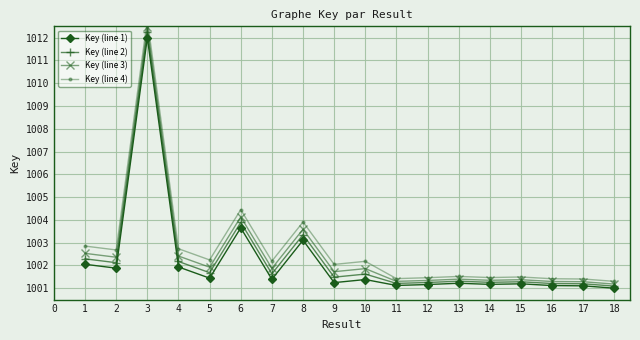

Reading left to right, list all the values displayed in this chart.

Key (line 1): 1002.0	1001.9	1012.0	1001.9	1001.4	1003.7	1001.4	1003.1	1001.2	1001.4	1001.1	1001.2	1001.2	1001.2	1001.2	1001.1	1001.1	1001.0
Key (line 2): 1002.3	1002.1	1012.2	1002.2	1001.7	1003.9	1001.6	1003.3	1001.5	1001.6	1001.2	1001.3	1001.3	1001.3	1001.3	1001.2	1001.2	1001.1
Key (line 3): 1002.5	1002.4	1012.5	1002.4	1001.9	1004.1	1001.9	1003.6	1001.7	1001.9	1001.3	1001.3	1001.4	1001.3	1001.4	1001.3	1001.3	1001.2
Key (line 4): 1002.8	1002.7	1012.8	1002.7	1002.2	1004.5	1002.2	1003.9	1002.0	1002.2	1001.4	1001.5	1001.5	1001.5	1001.5	1001.4	1001.4	1001.3